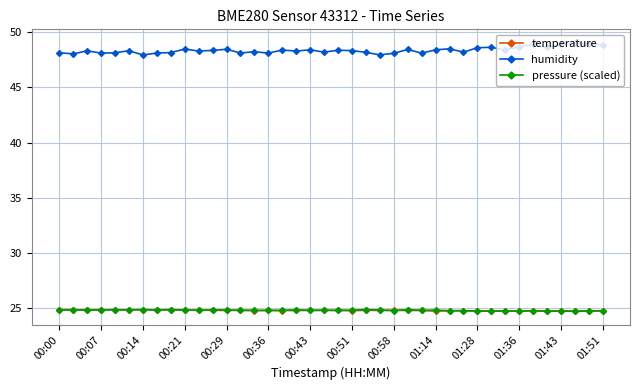

At how many categories does at least one series exceed 47?

40